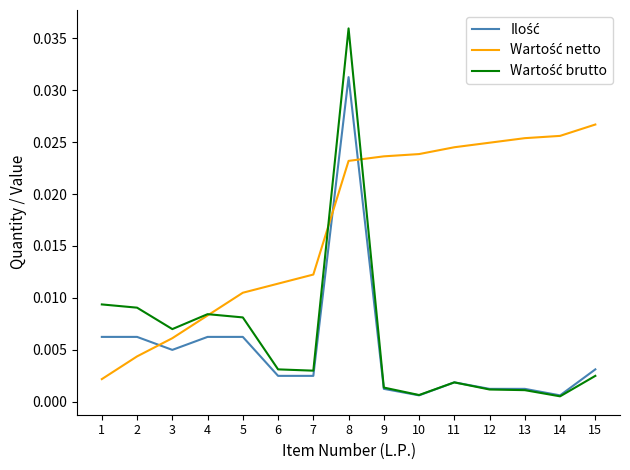

At which category does the chart reach its peak across all series?

8